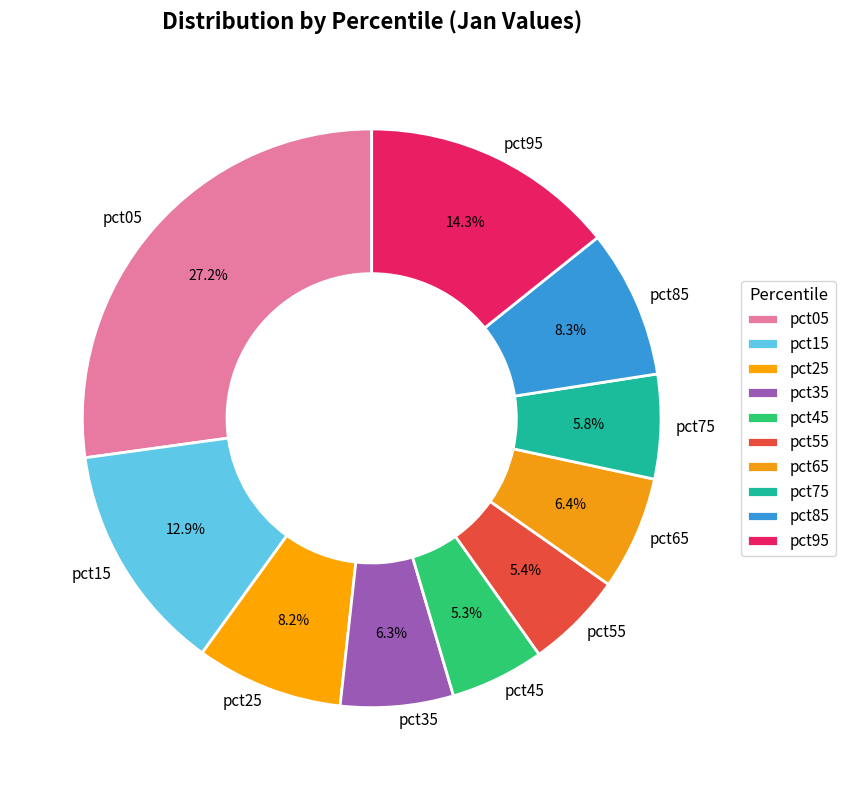

Which category has the biggest portion of the pie?

pct05